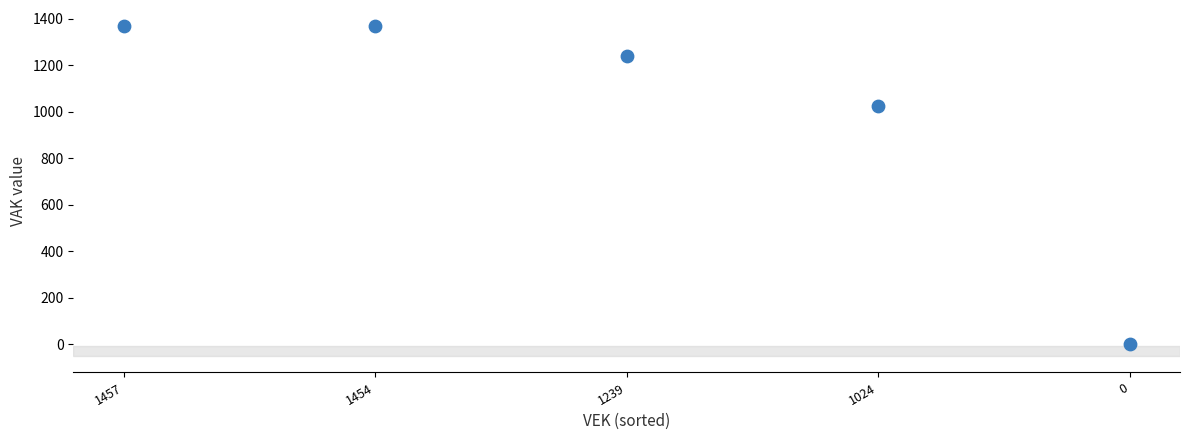

What is the range of Y values (max minus min)?

1366